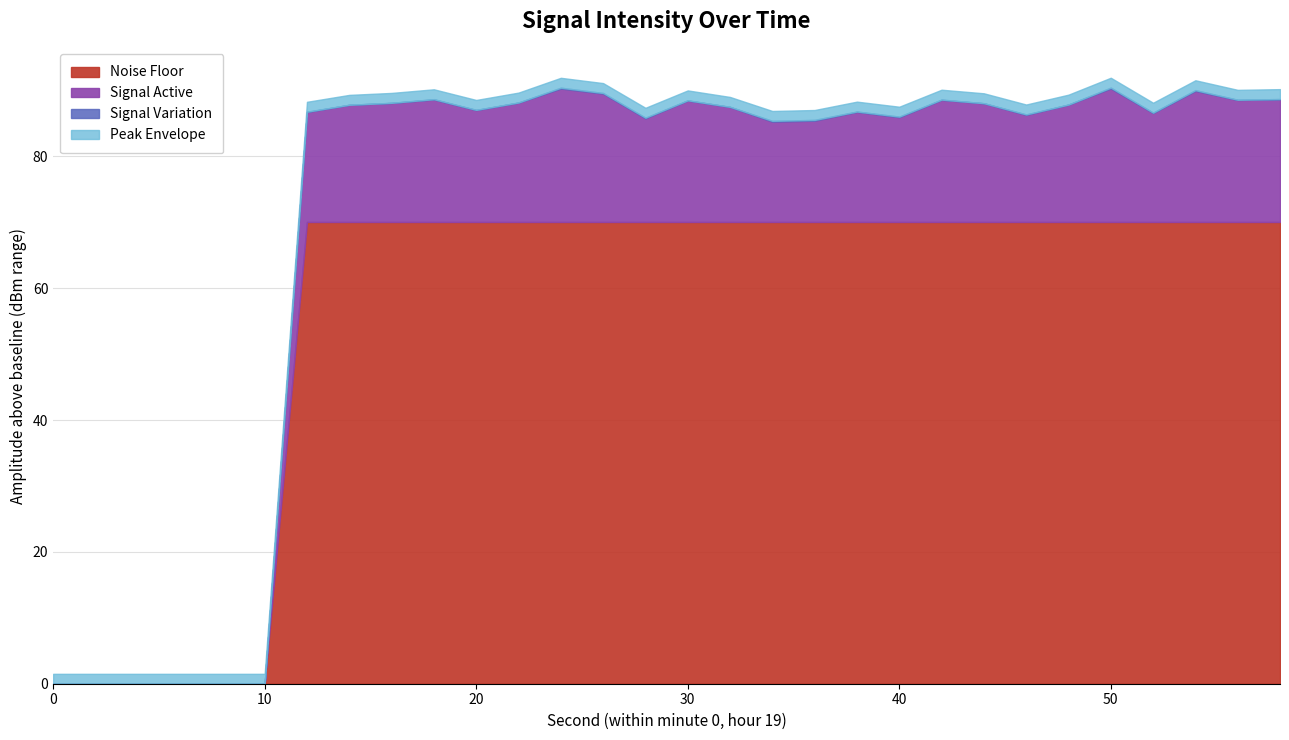

True or false: Noise Floor and Signal Active intersect in this chart.

False